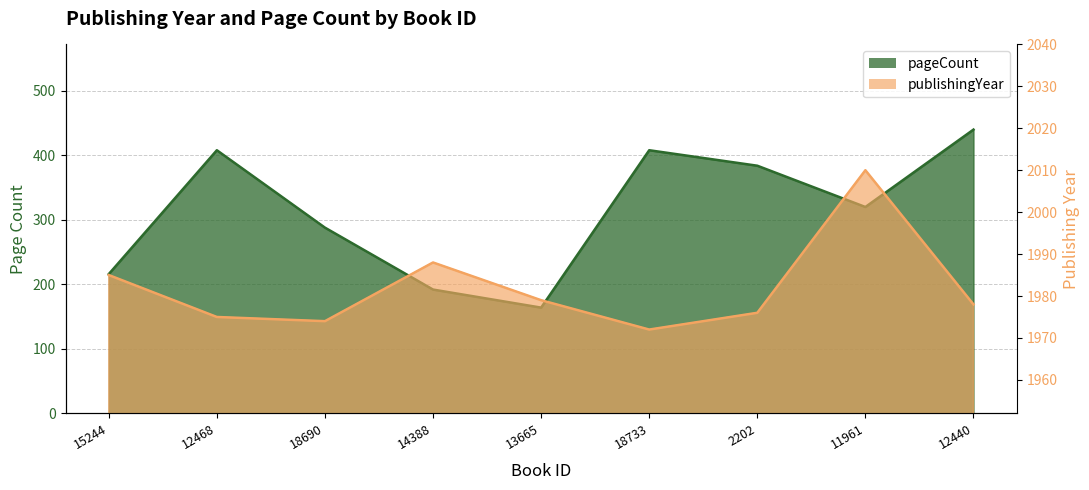

At which label does publishingYear first exceed 1978?

15244